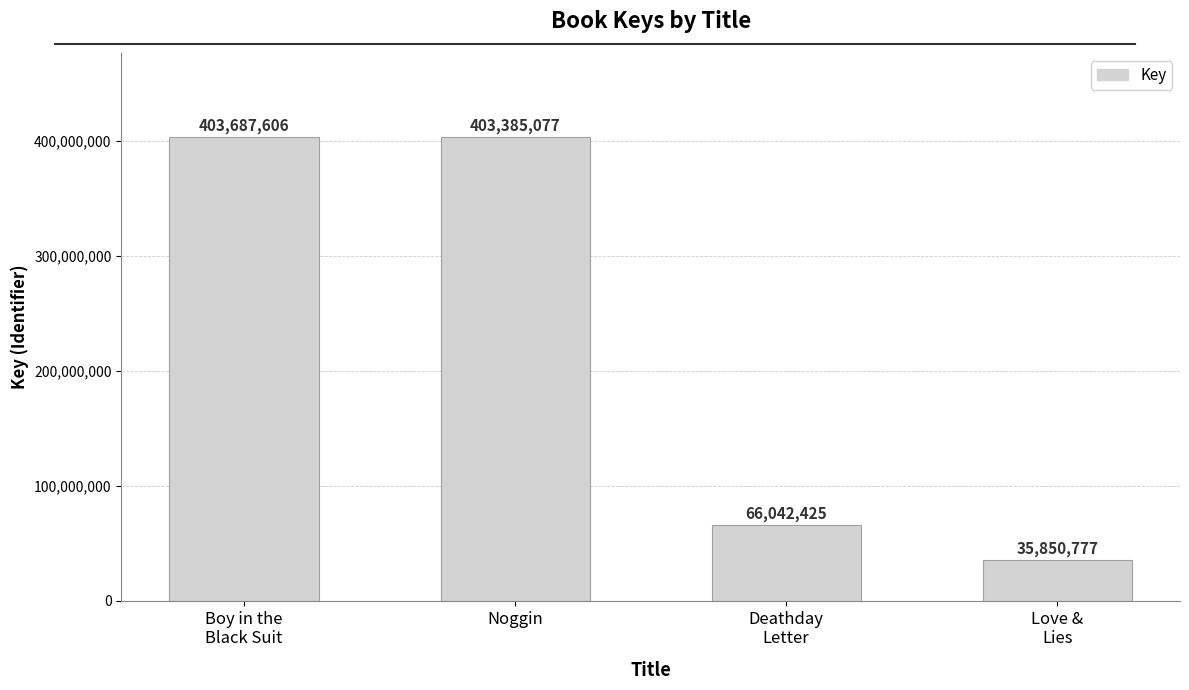

The chart shows a value of 403687606 at Boy in the
Black Suit. True or false?

True